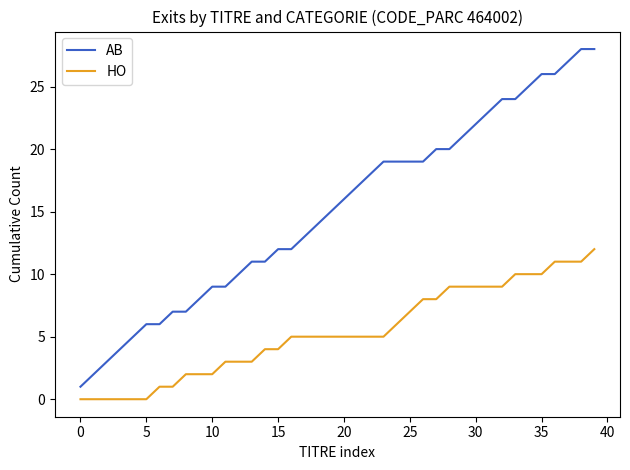

True or false: AB and HO cross at least once.

False